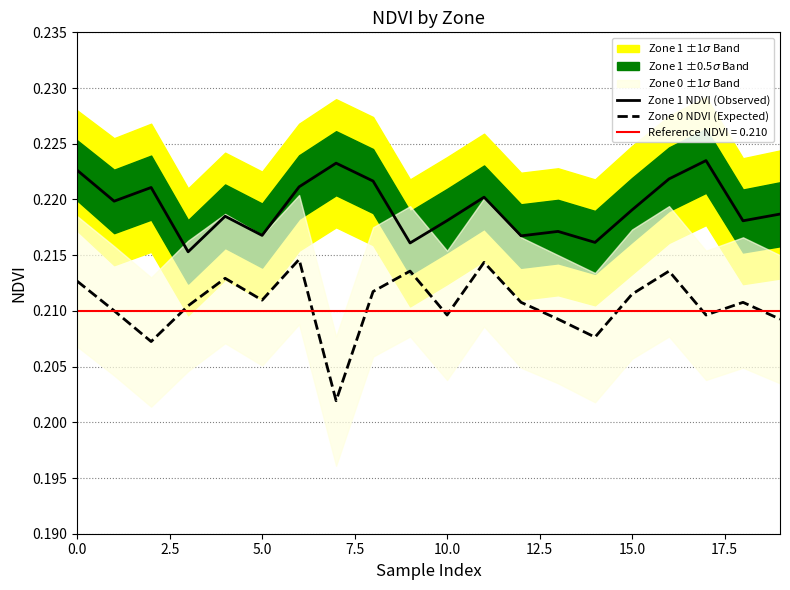

List the series in order of their overall mean, highest first.

Zone 1 NDVI (Observed), Zone 0 NDVI (Expected)